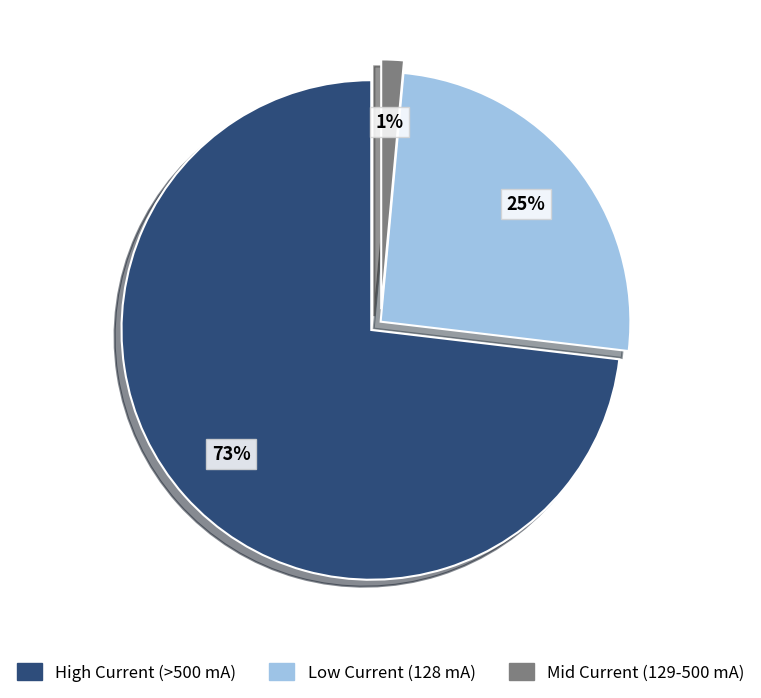

To the nearest percent, what is the average slice percentage?

33%